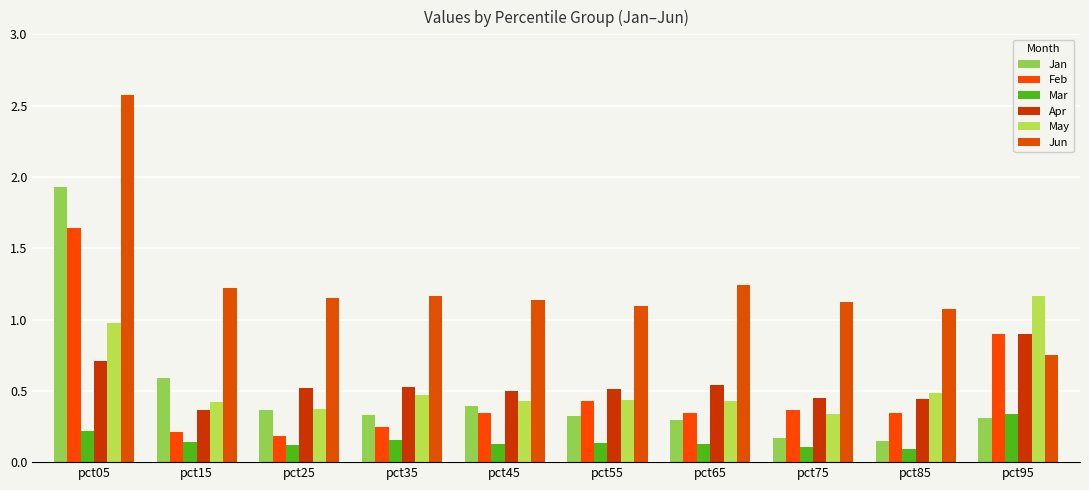

What are all the series names shown in the legend?

Jan, Feb, Mar, Apr, May, Jun